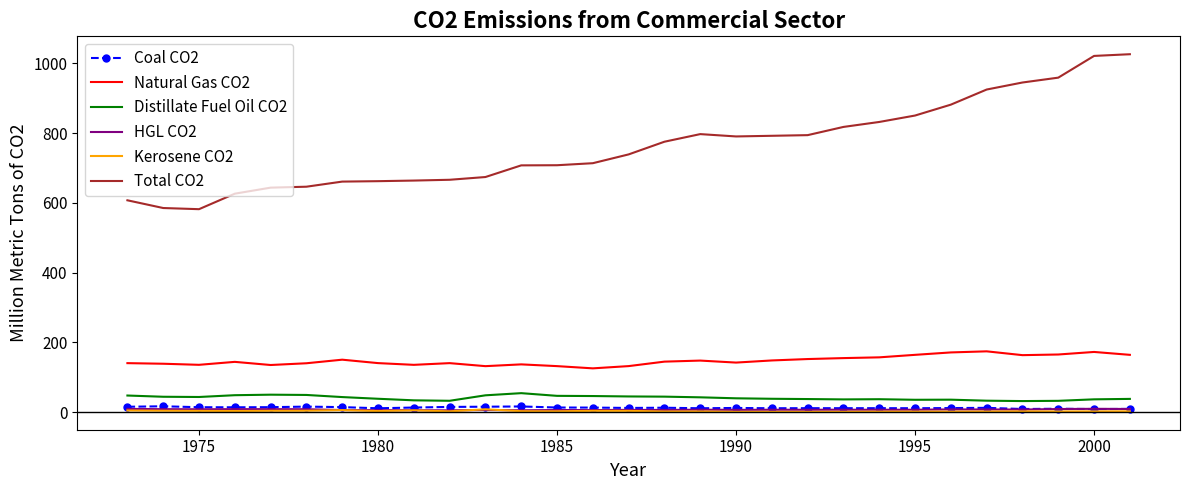

True or false: Total CO2 and Natural Gas CO2 intersect in this chart.

False